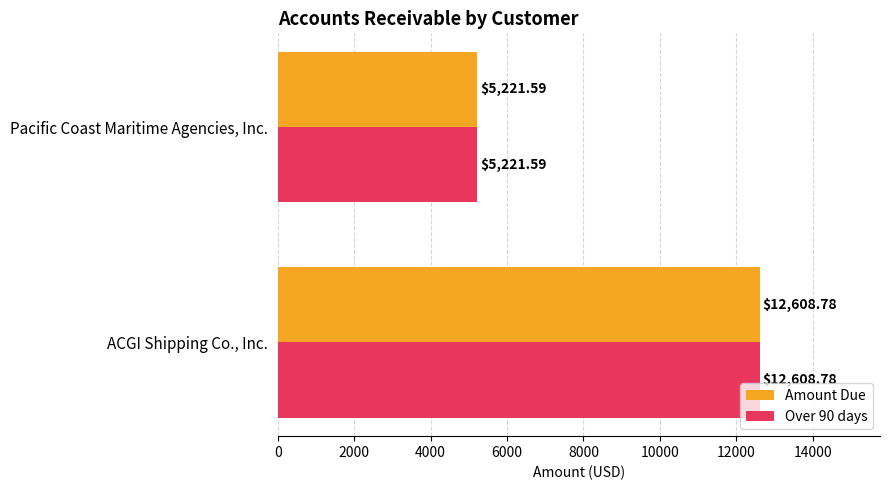

At which category is the sum across all series the highest?

ACGI Shipping Co., Inc.